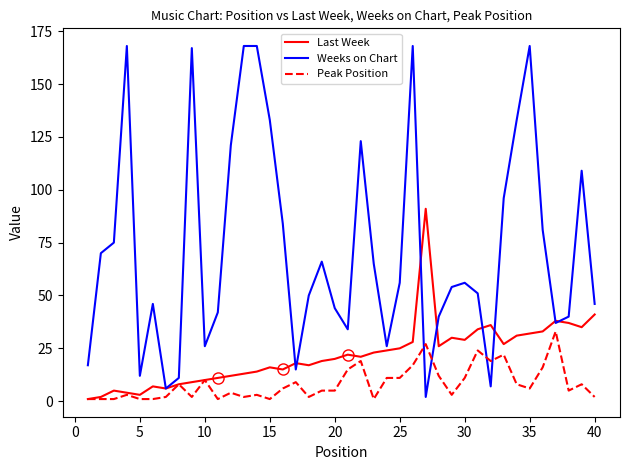

List the series in order of their peak value, lowest first.

Peak Position, Last Week, Weeks on Chart